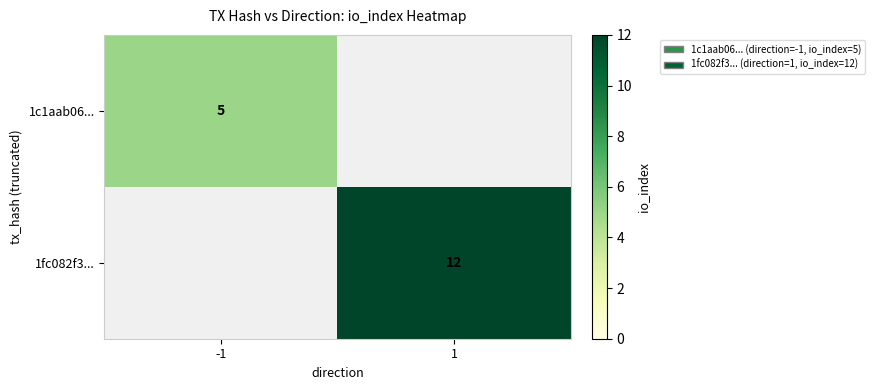

Which label corresponds to the smallest value in the chart?

-1